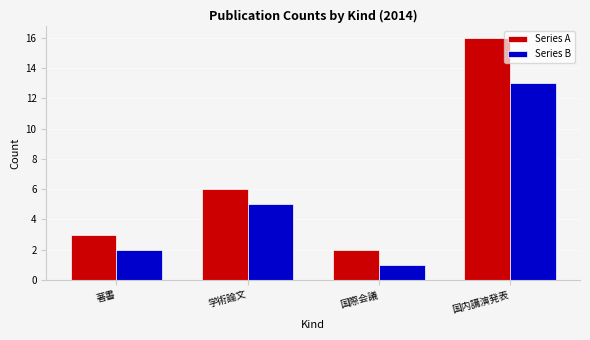

Is it true that Series A equals 3 at 学術論文?

False